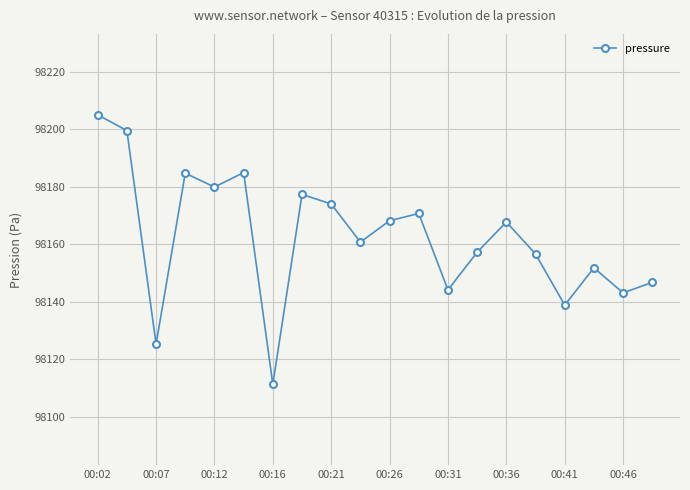

What is the value of the 10th point from the left?

98160.7